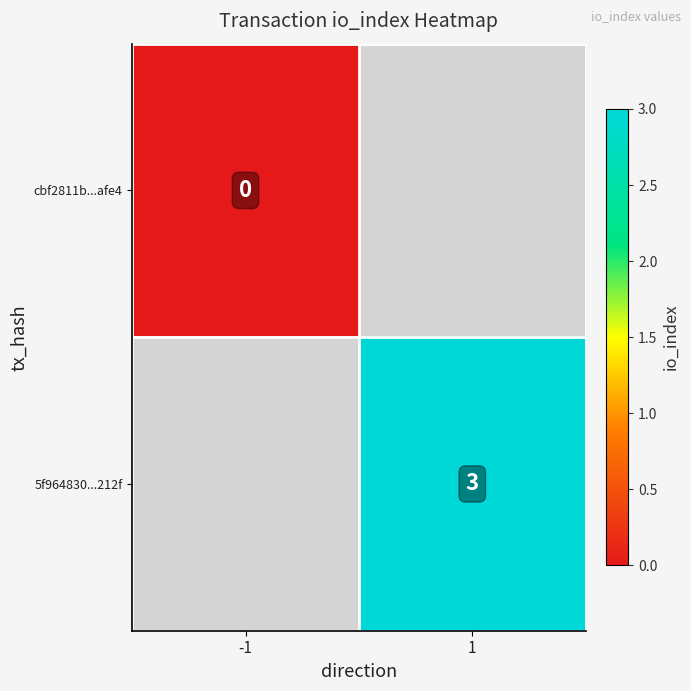

At how many categories does at least one series exceed 1?

1